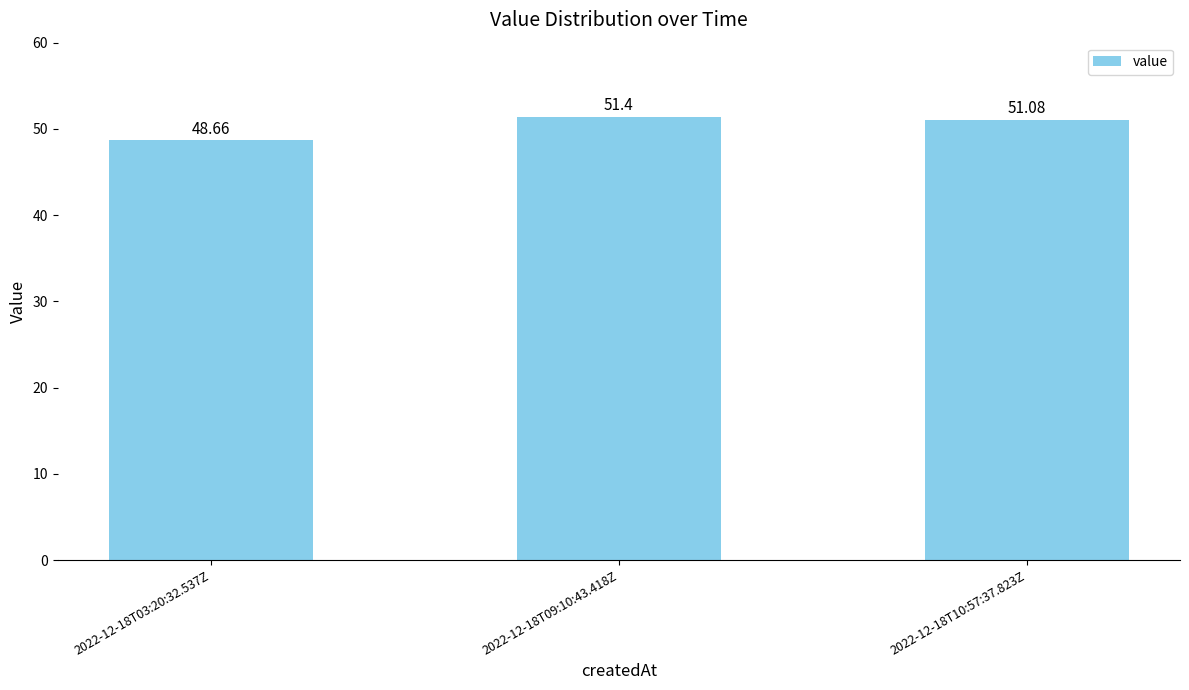

True or false: the data shows 28.1 at 2022-12-18T09:10:43.418Z.

False